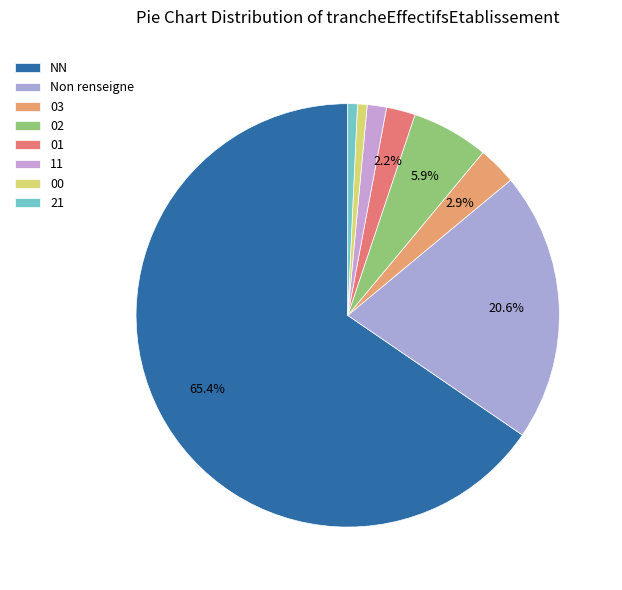

To the nearest percent, what portion does 00 represent?

1%